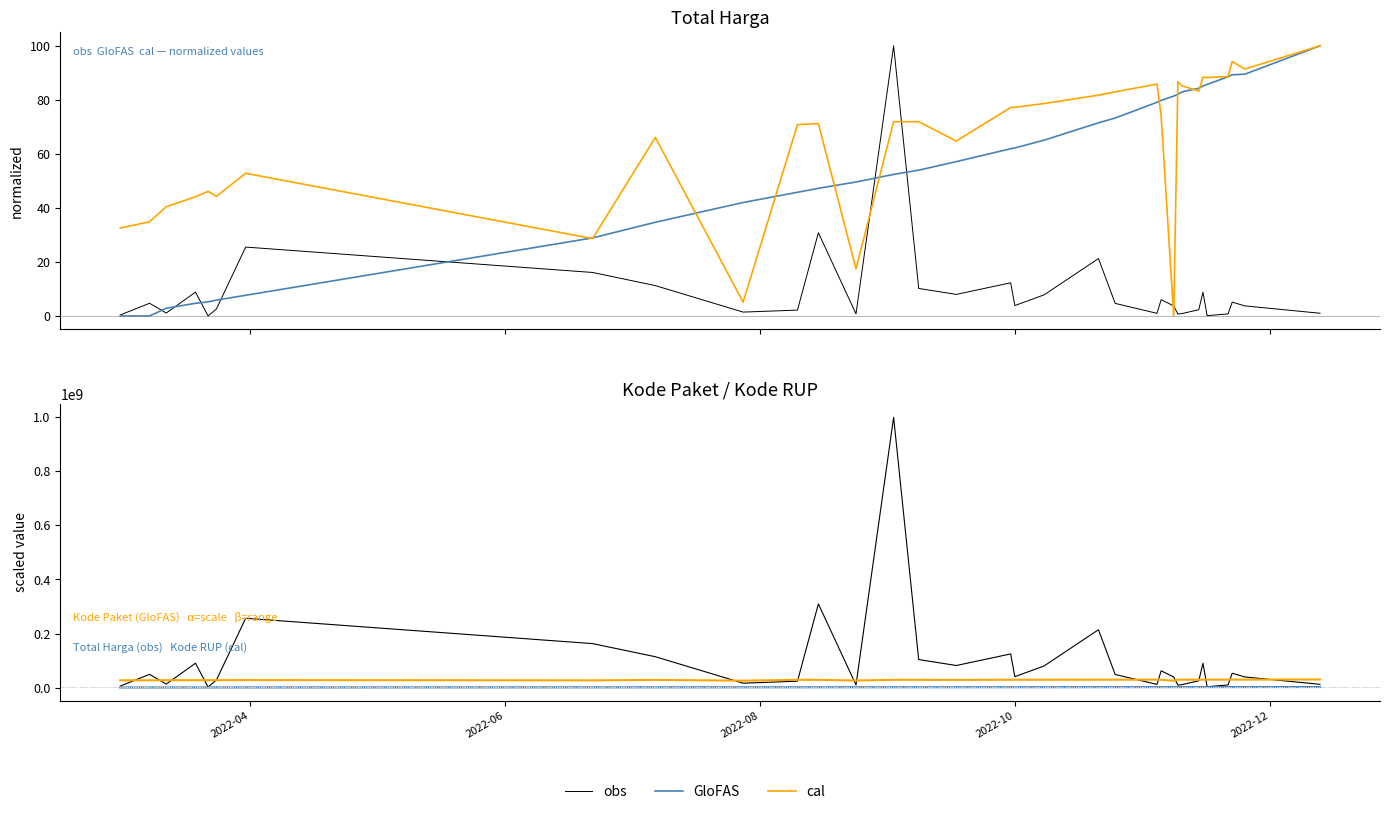

Rank the series by their maximum value, from lowest to highest.

GloFAS, cal, obs